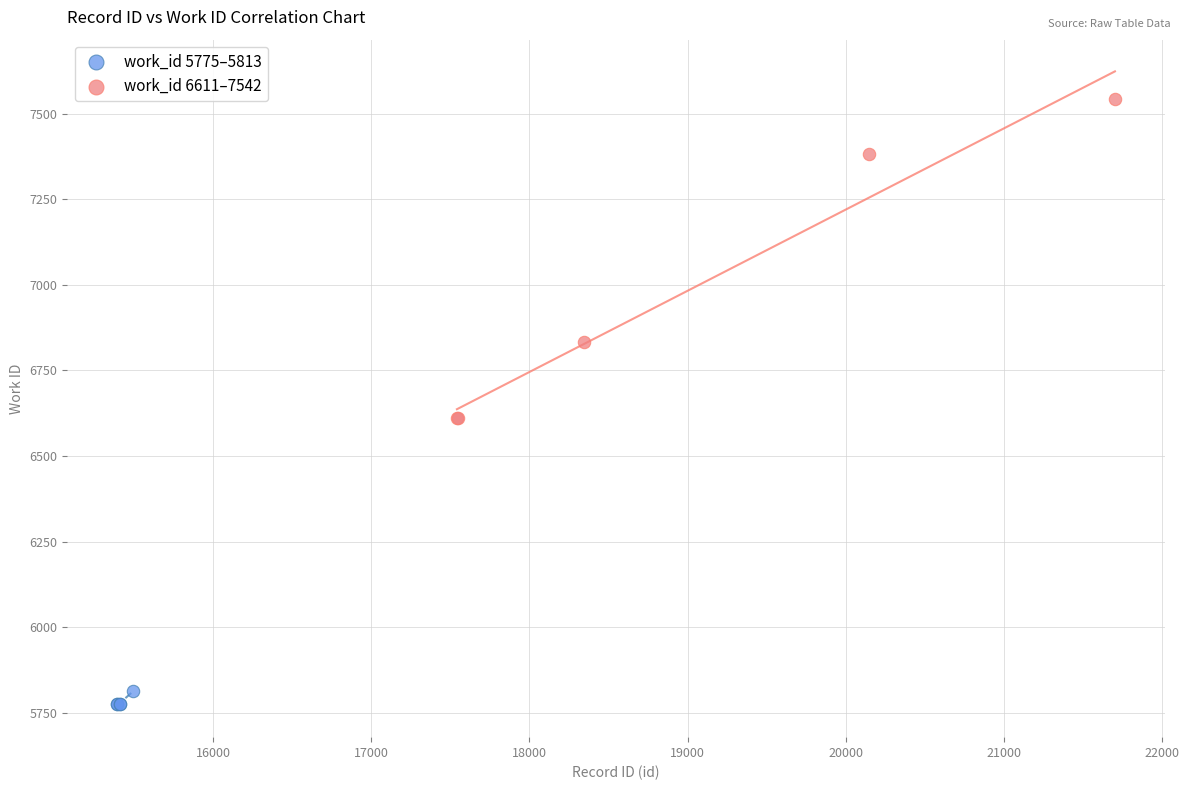

Which series reaches the minimum Y coordinate?

work_id 5775–5813